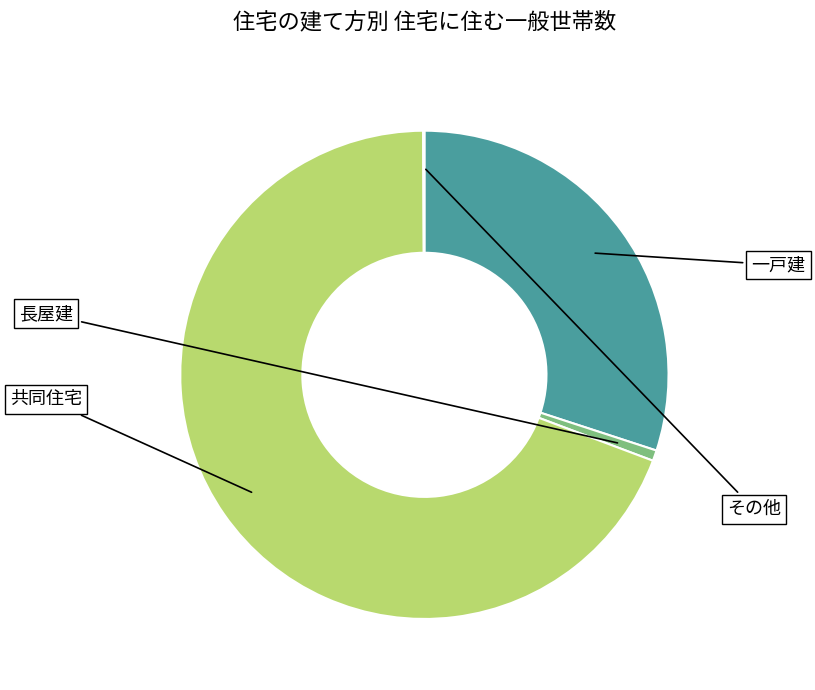

Does any single category account for the majority?

Yes